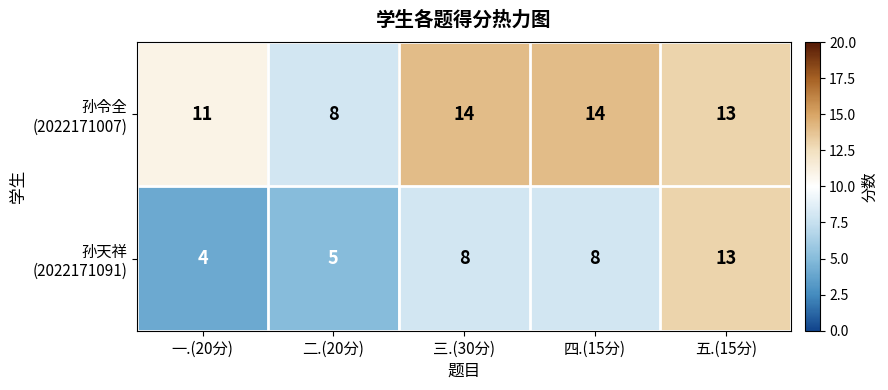

What is the smallest value displayed?

4